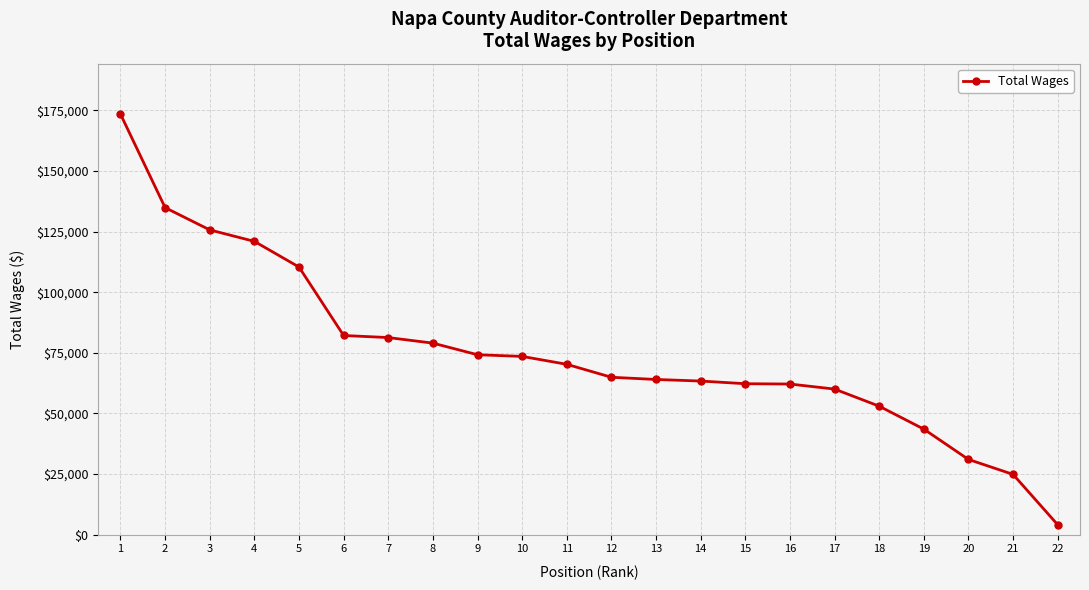

What is the value of the 16th point from the left?

62124